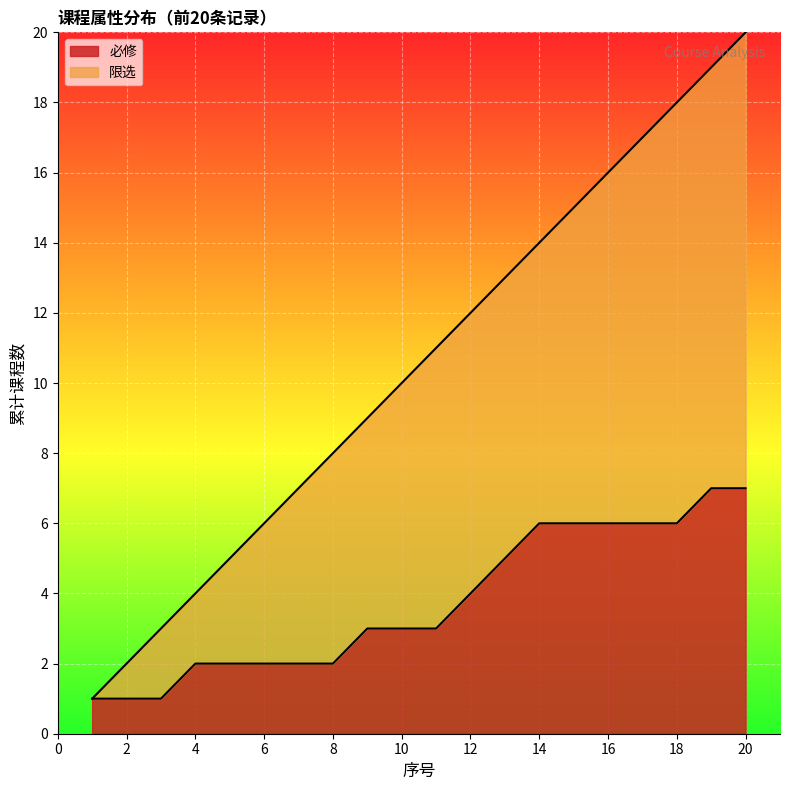

Which has a higher value, 13 or 20?

20